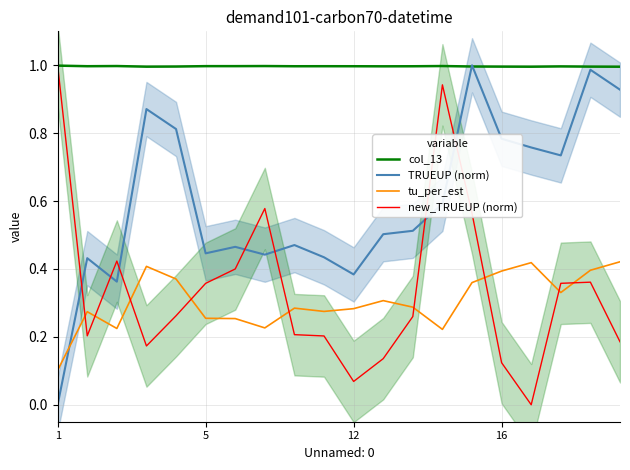

True or false: tu_per_est and new_TRUEUP (norm) intersect in this chart.

True